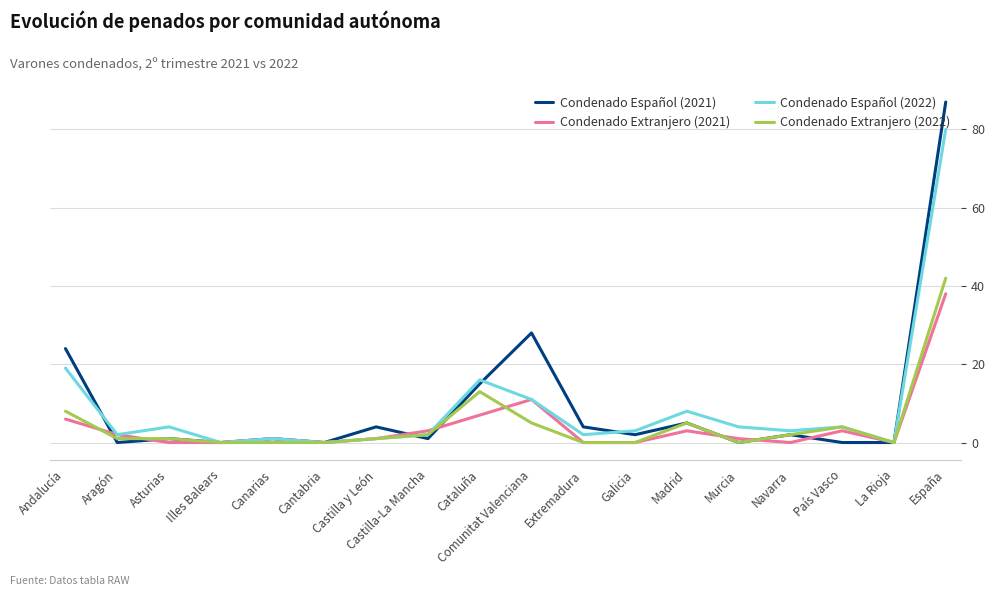

What are all the series names shown in the legend?

Condenado Español (2021), Condenado Extranjero (2021), Condenado Español (2022), Condenado Extranjero (2022)